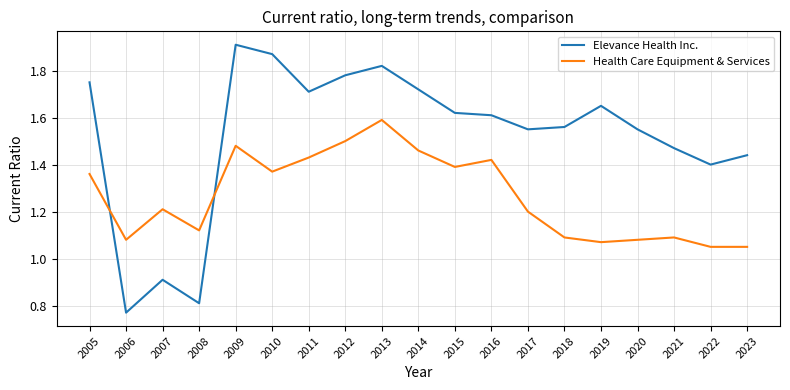

Is the value of Elevance Health Inc. at 2012 greater than the value of Health Care Equipment & Services at 2023?

Yes